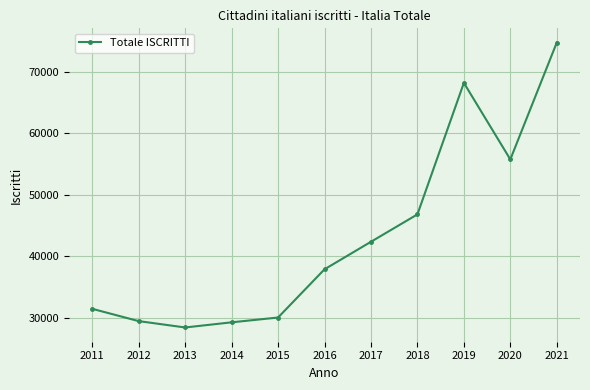

What is the change in value from 2016 to 2018?

+8930